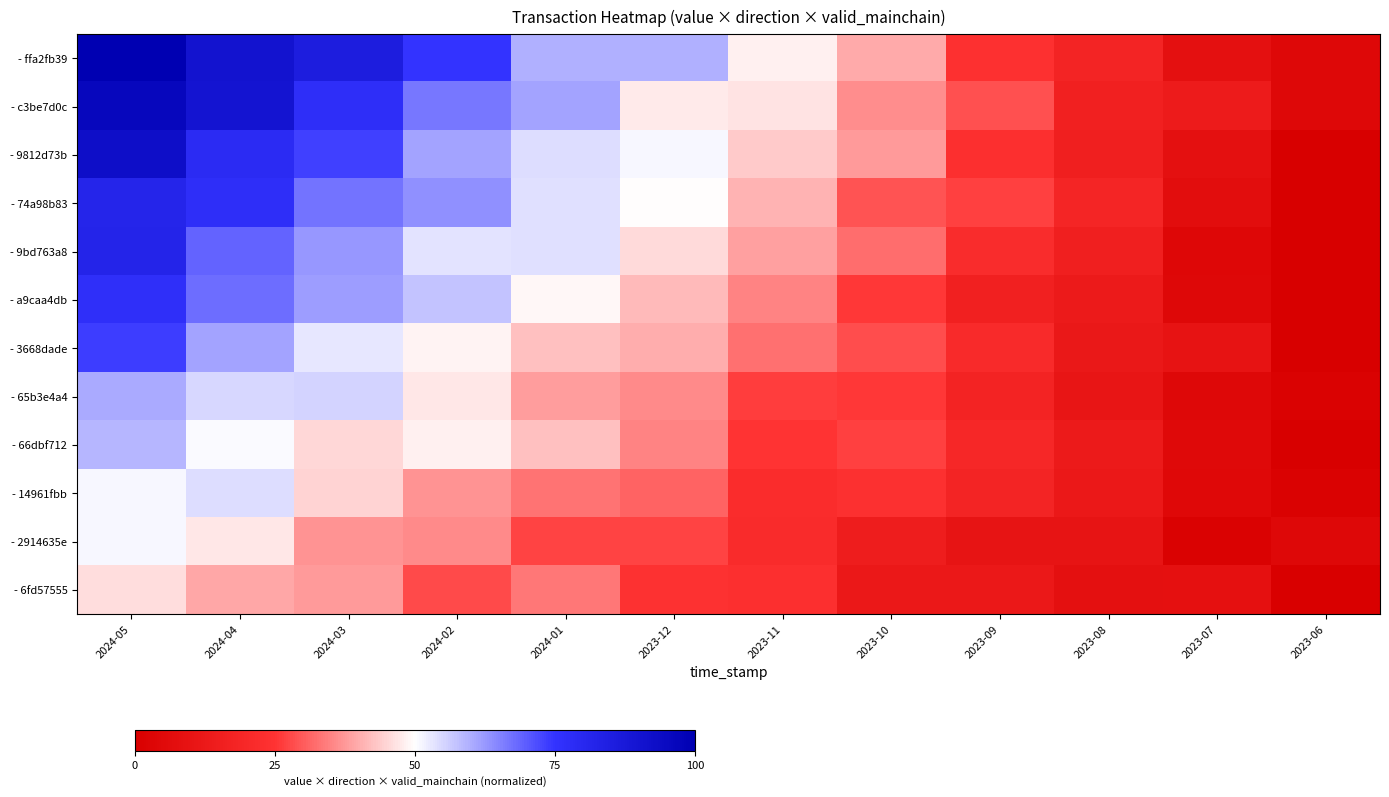

Which series has the largest range (max minus min)?

- ffa2fb39